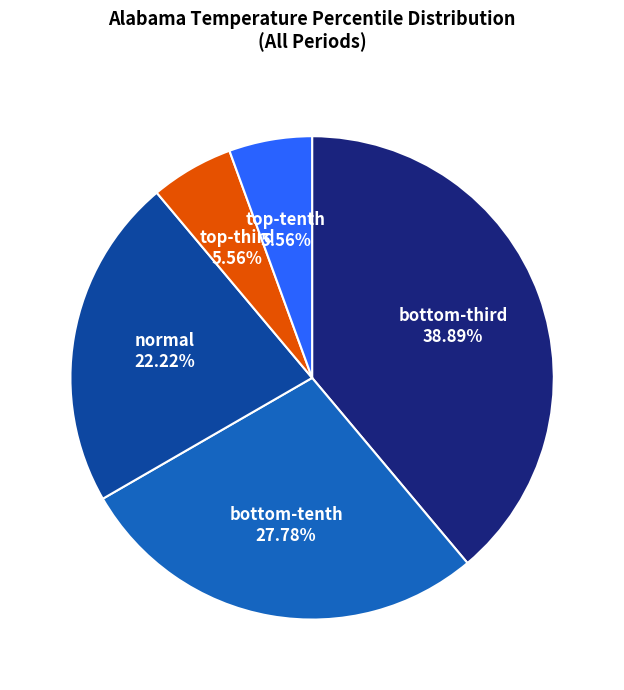

How many segments does this pie chart have?

5